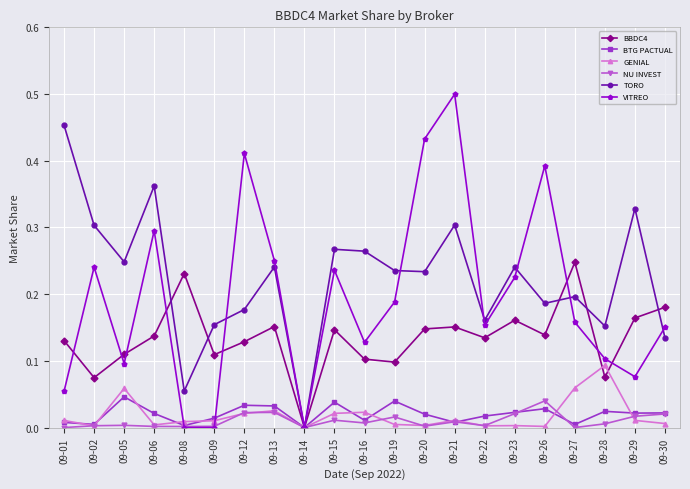

Is it true that BTG PACTUAL equals 0.0 at 09-21?

True